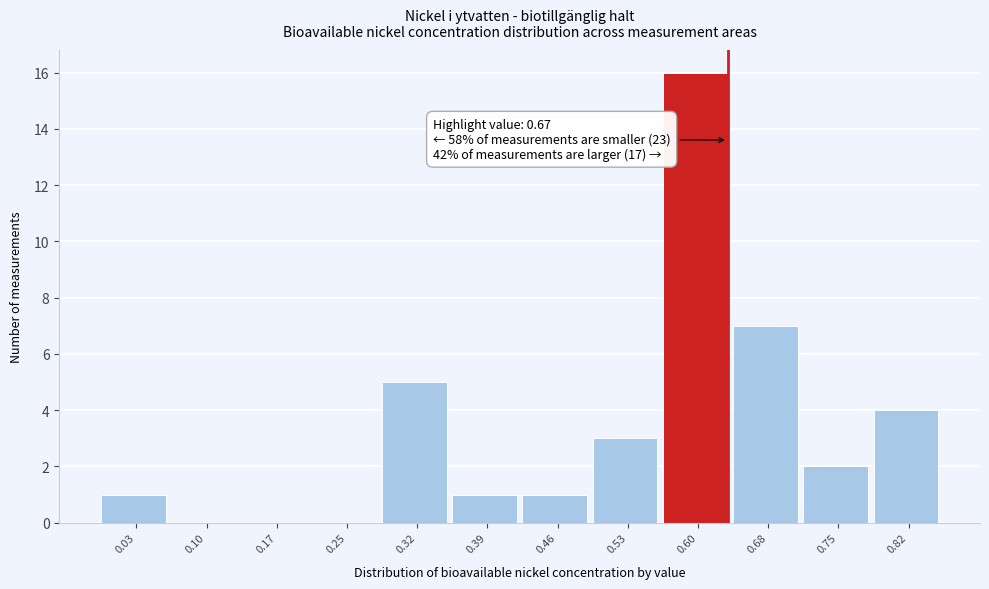

Reading right to left, what are all the values shown in this chart?

0.82=4	0.75=2	0.68=7	0.60=16	0.53=3	0.46=1	0.39=1	0.32=5	0.25=0	0.17=0	0.10=0	0.03=1